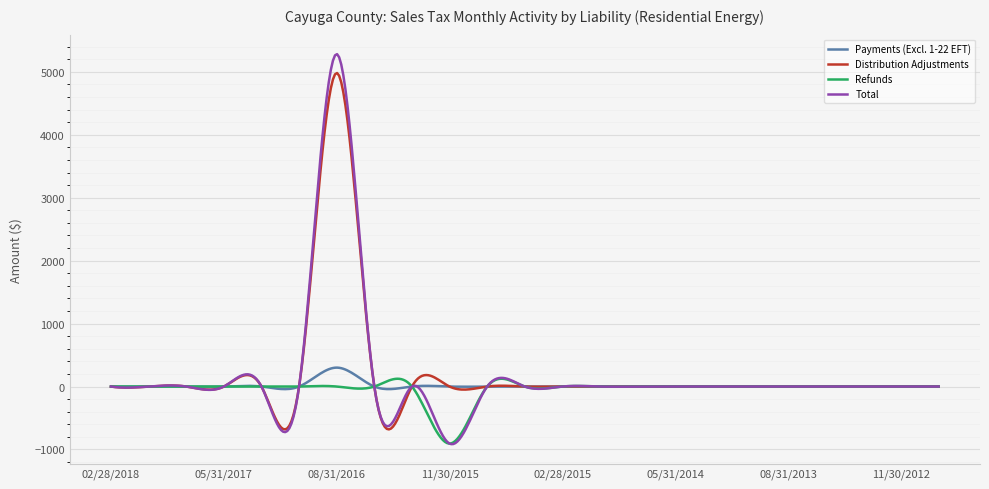

List the series in order of their peak value, highest first.

Total, Distribution Adjustments, Payments (Excl. 1-22 EFT), Refunds